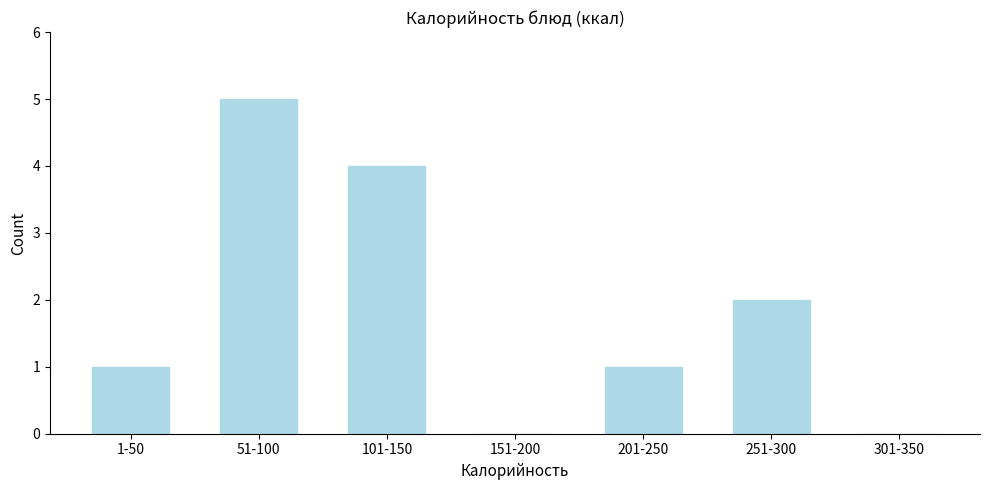

Reading right to left, extract all data points from this chart.

301-350=0	251-300=2	201-250=1	151-200=0	101-150=4	51-100=5	1-50=1